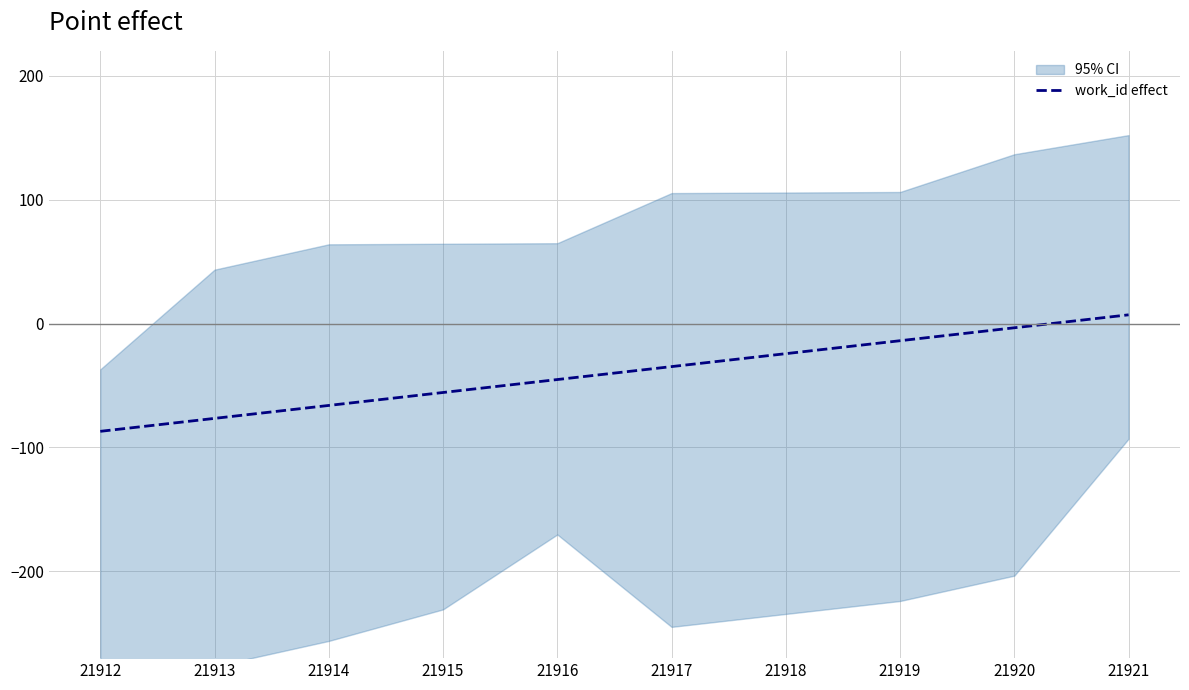

How many lines are shown in the chart?

1